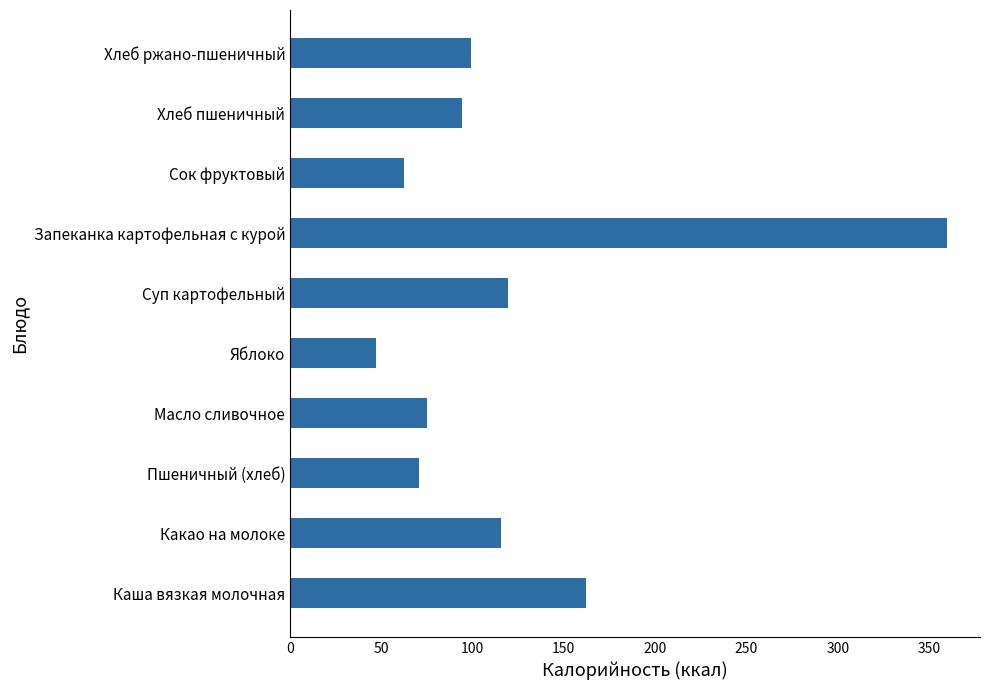

Rank the categories by value from lowest to highest.

Яблоко, Сок фруктовый, Пшеничный (хлеб), Масло сливочное, Хлеб пшеничный, Хлеб ржано-пшеничный, Какао на молоке, Суп картофельный, Каша вязкая молочная, Запеканка картофельная с курой